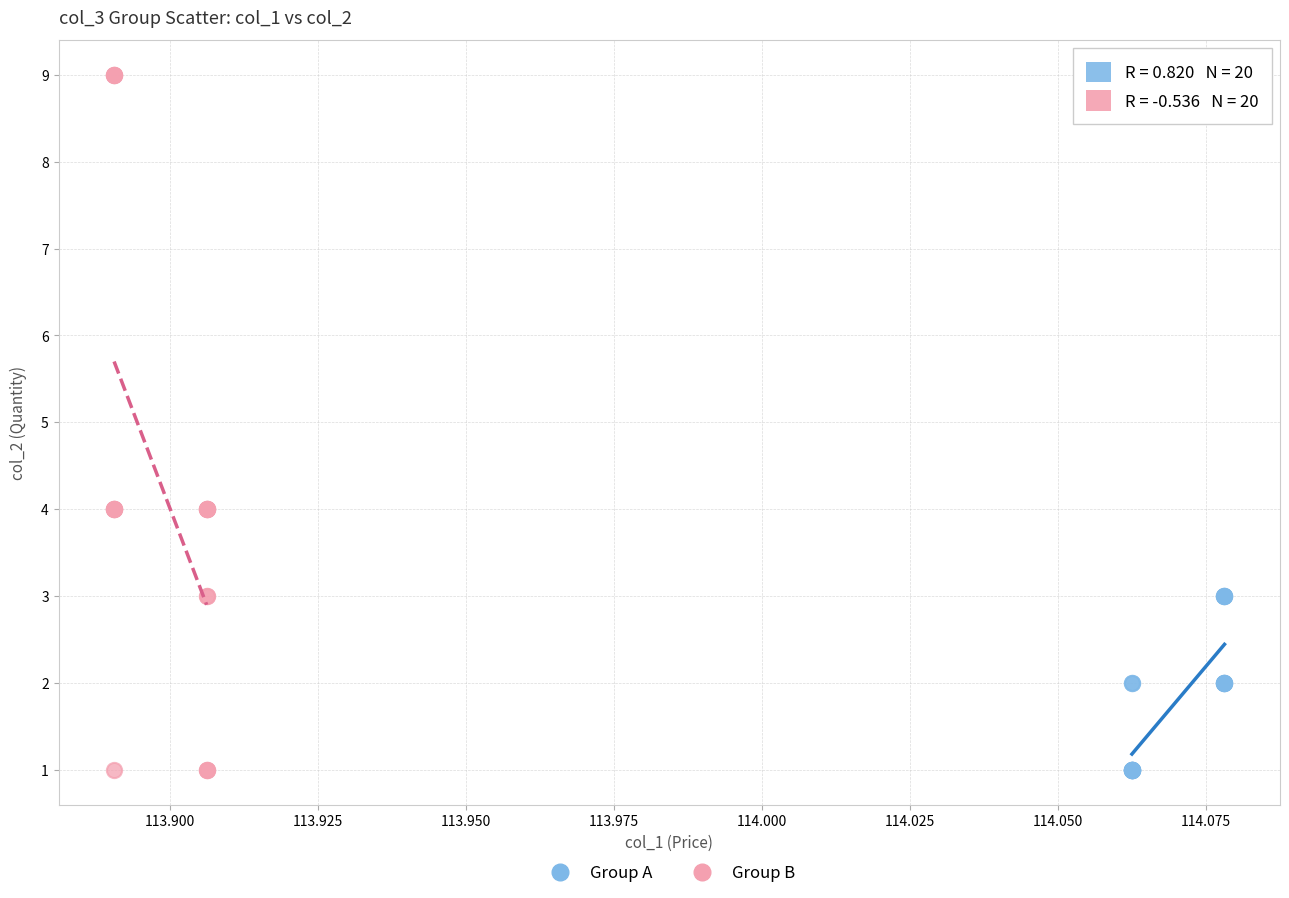

What are all the series names shown in the legend?

Group A, Group B